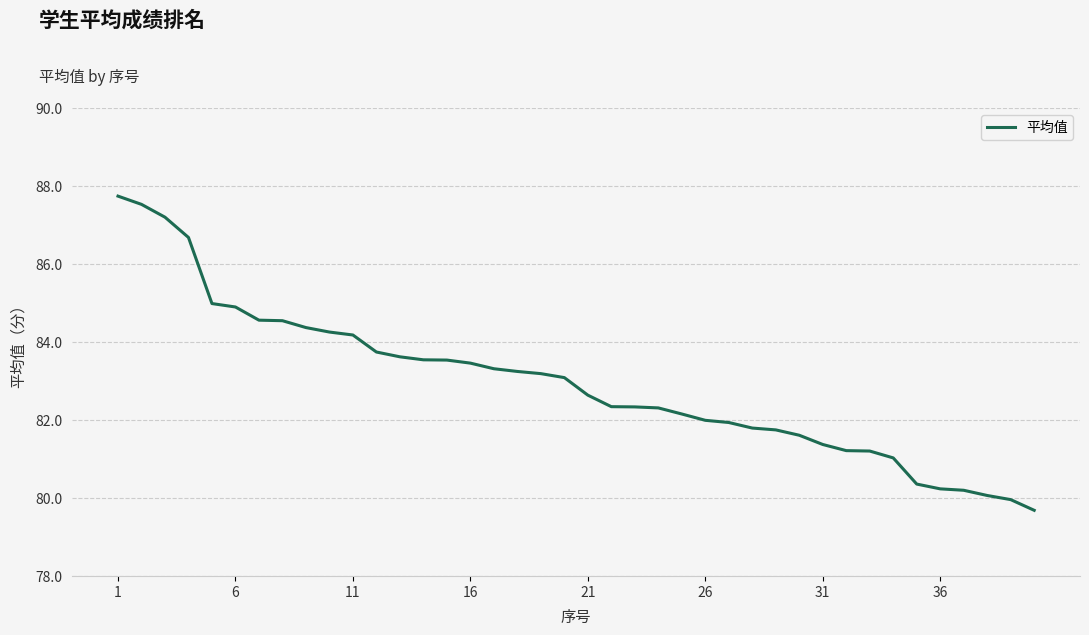

What is the difference between the maximum and minimum values?

8.1